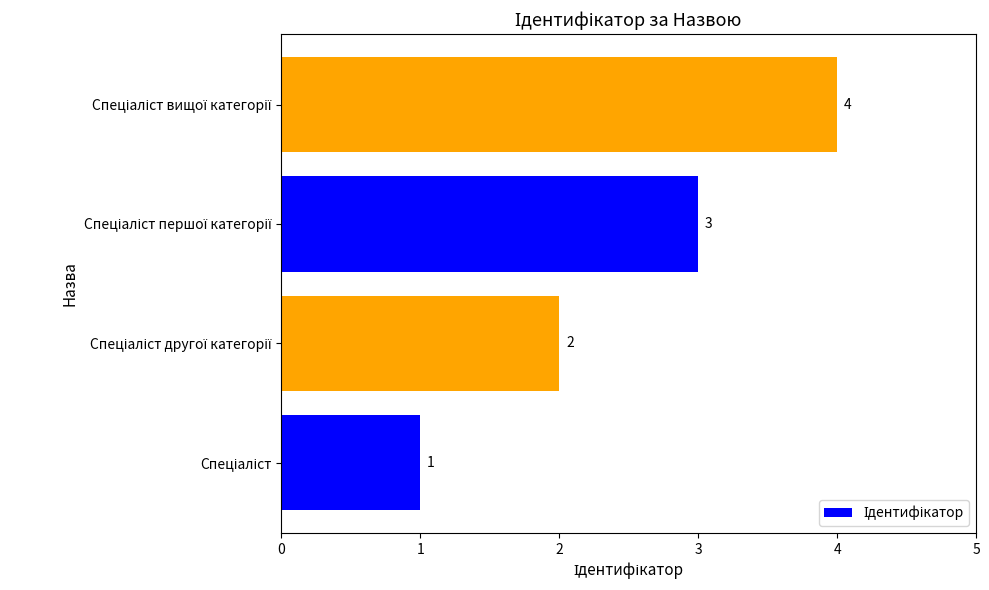

How many data points does each series have?

4